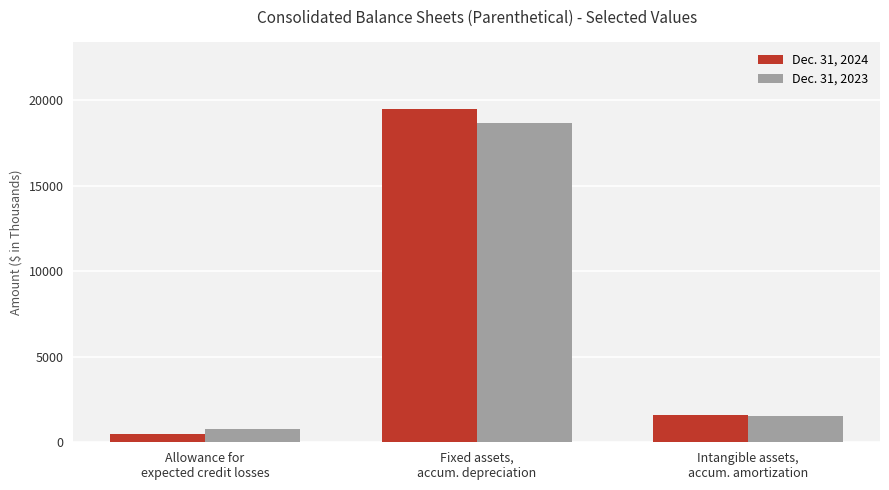

Rank the series by their average value, from lowest to highest.

Dec. 31, 2023, Dec. 31, 2024